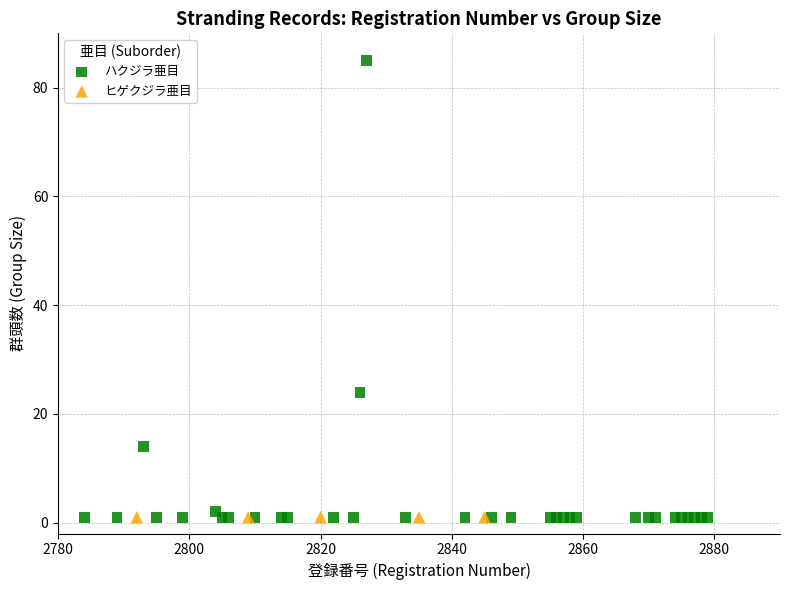

Which series contains the highest Y value?

ハクジラ亜目